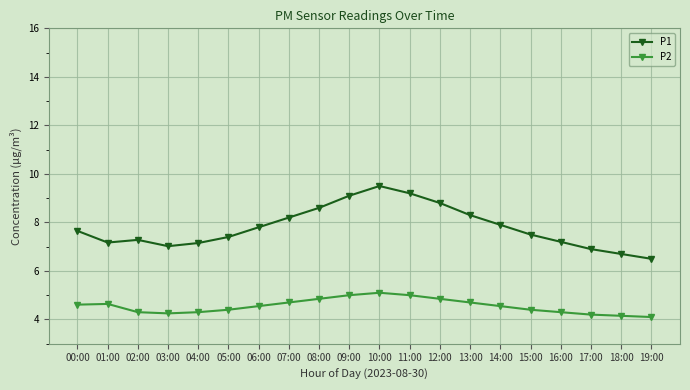

What is the difference between the highest and lowest values at 13:00?

3.6